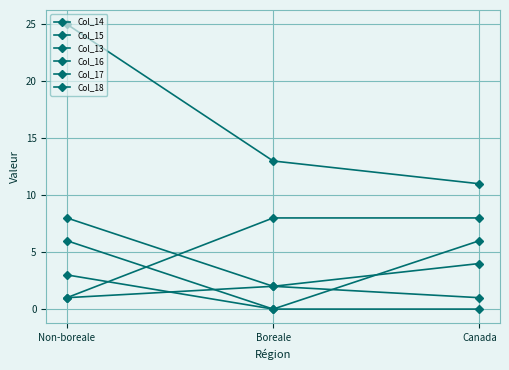

Which has a higher value, Boreale or Non-boreale?

Non-boreale